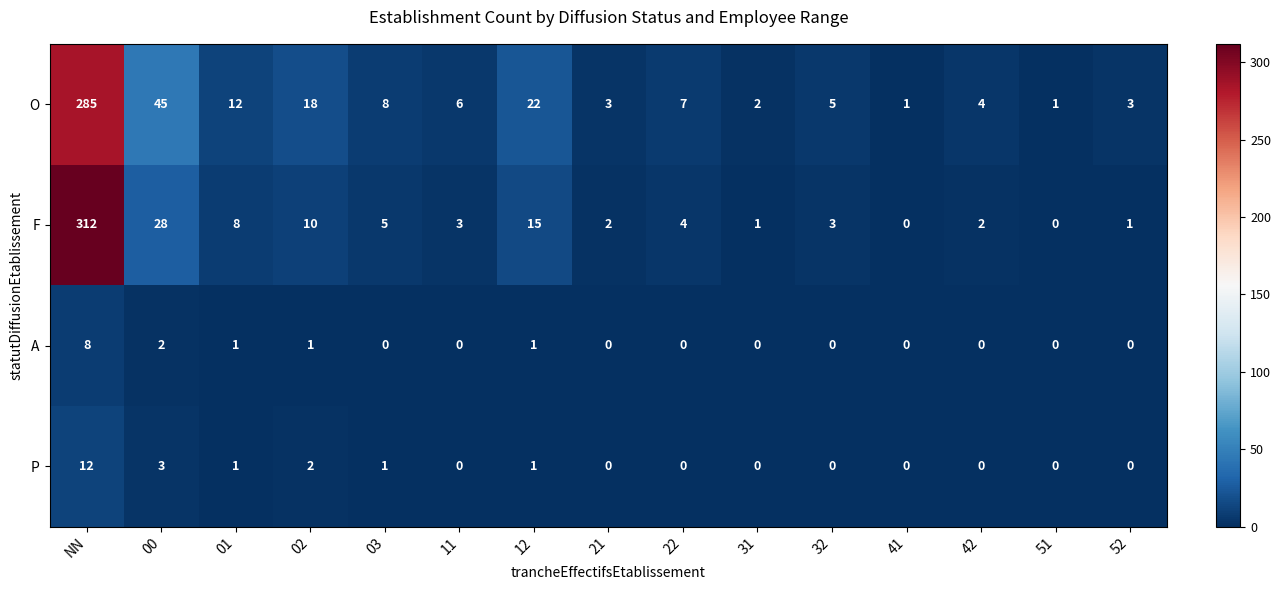

Between 01 and 11, which series saw the biggest shift?

O